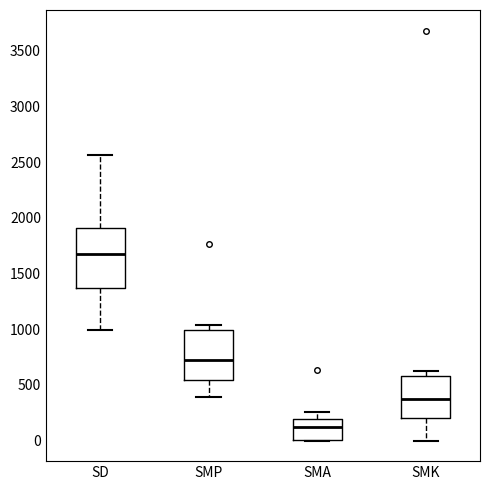

Where is the lower edge of the box for SMP on the y-axis? The values are not printed on the chart, so give them approximately, as read against the axis.

550